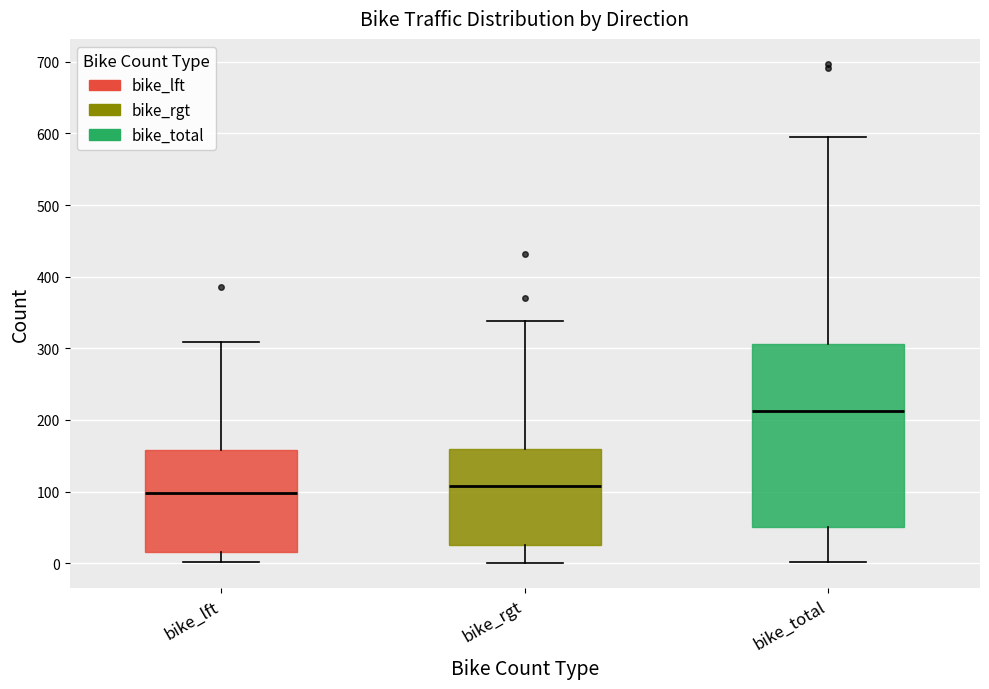

Reading left to right, transcribe this box plot: for each box, give where its median line is, the range the box spans, and where its two whiskers end, as read against the y-axis. The values are not printed on the chart, so give them approximately, as read against the axis.

bike_lft: median 100, box 20 to 160, whiskers 0 to 310
bike_rgt: median 110, box 30 to 160, whiskers 0 to 340
bike_total: median 210, box 50 to 310, whiskers 0 to 600